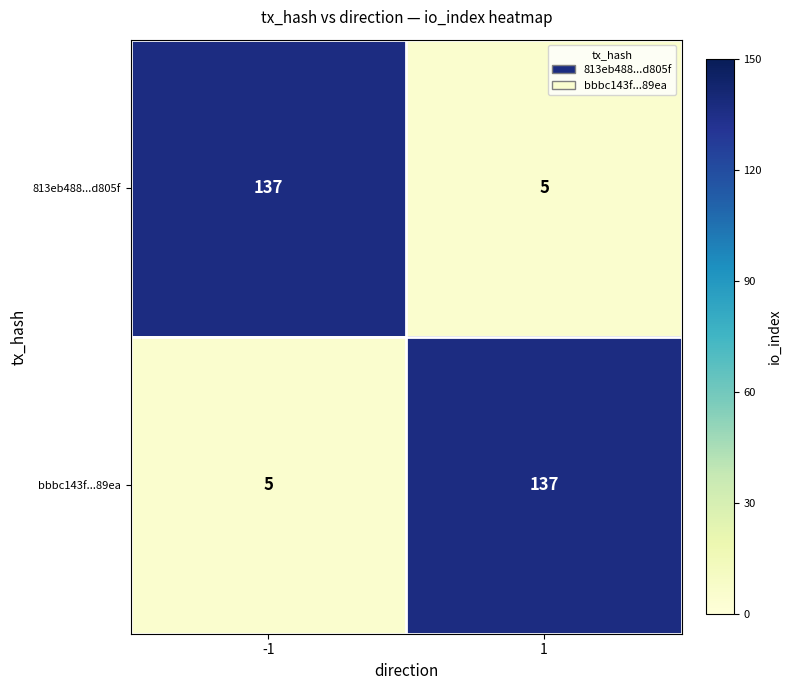

Is it true that bbbc143f...89ea equals 137 at 1?

True